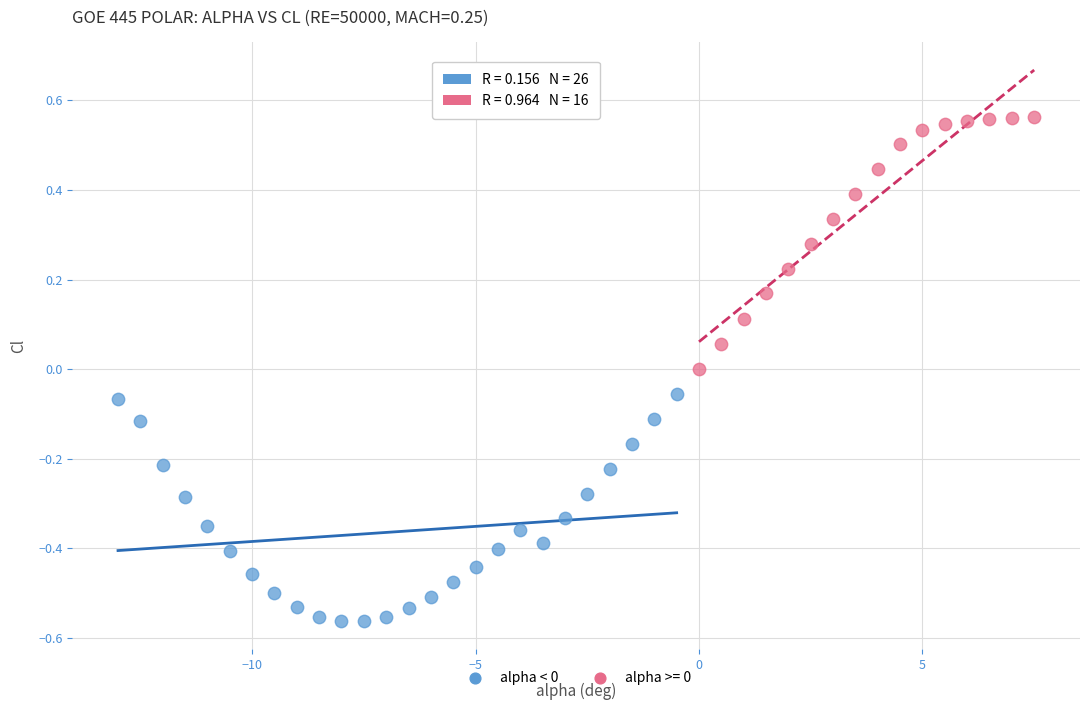

Which series contains the highest Y value?

alpha >= 0